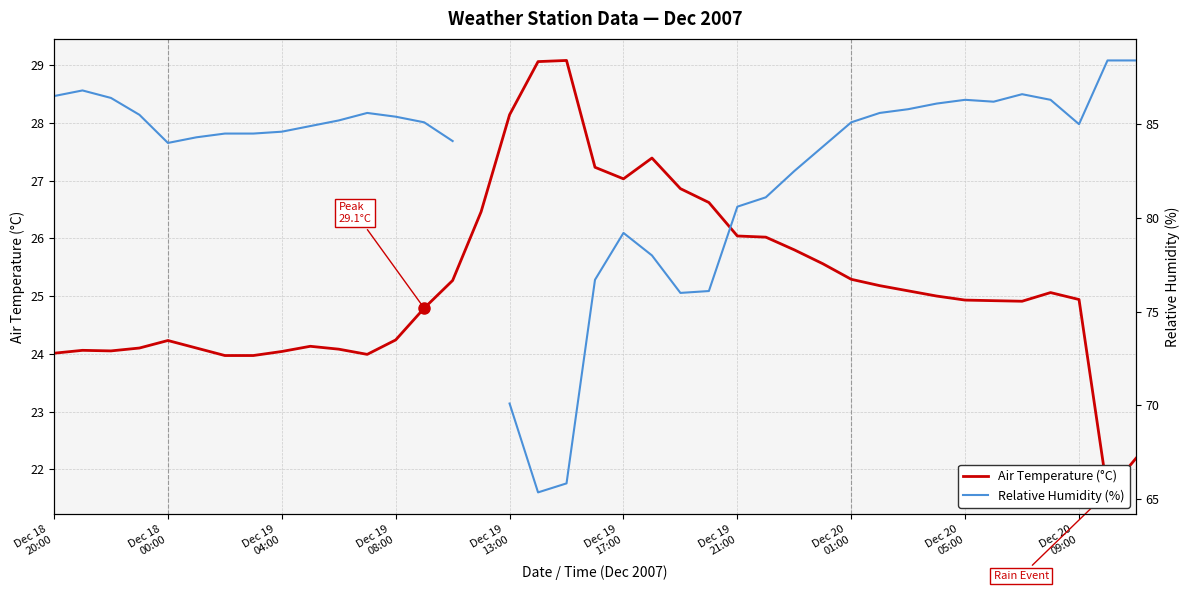

How many lines are shown in the chart?

2